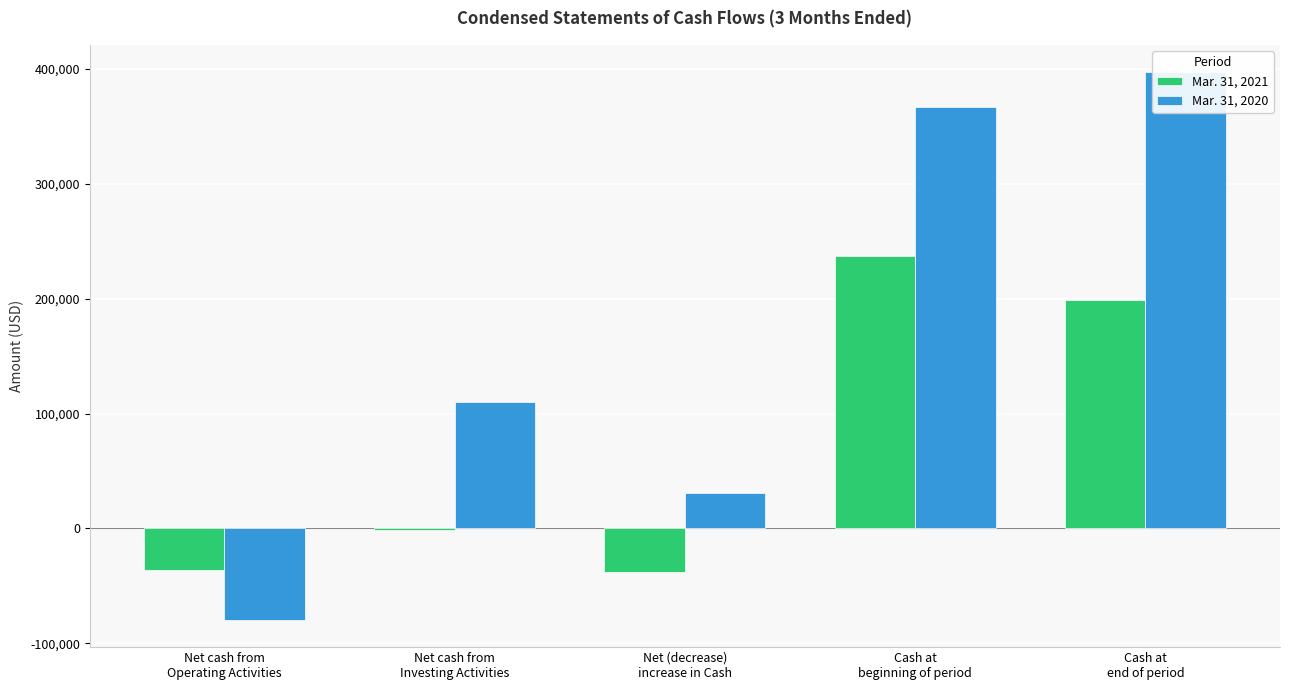

At how many categories does at least one series exceed 143532?

2